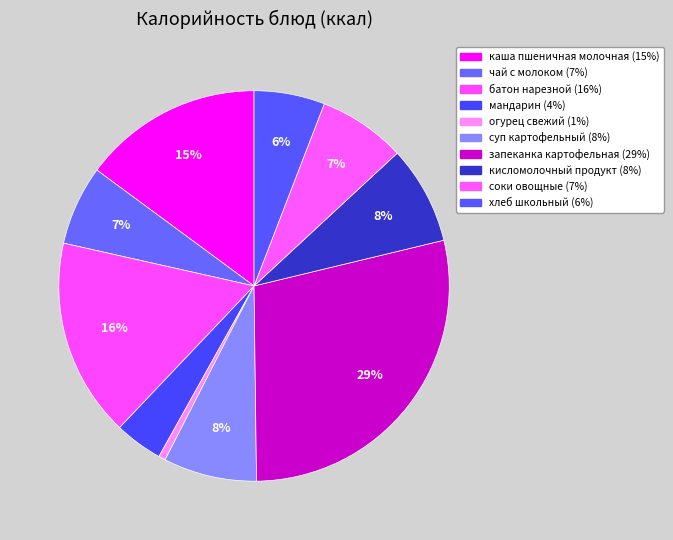

Is there a majority slice in this chart?

No